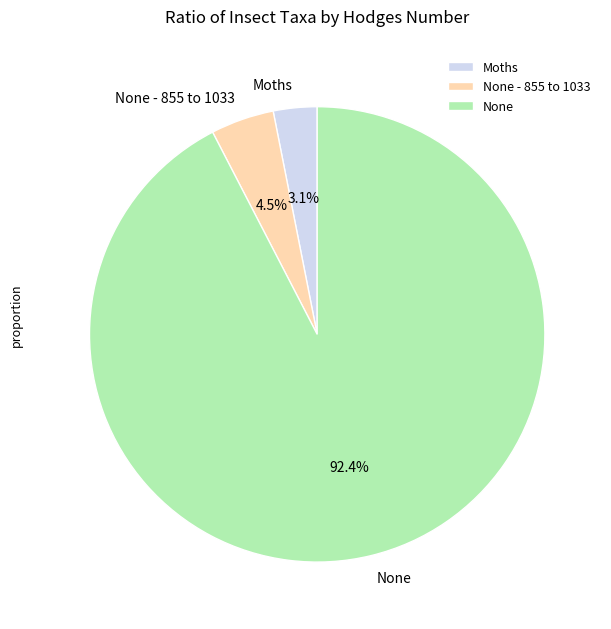

What is the ratio of the value at None to the value at Moths?

29.8